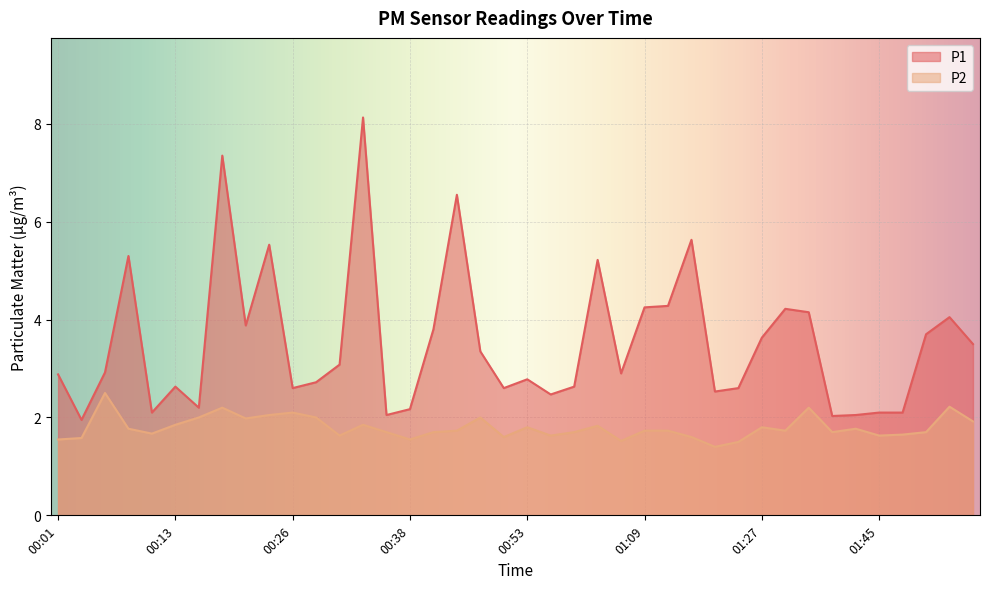

What is the highest value of the P1 series?

8.1